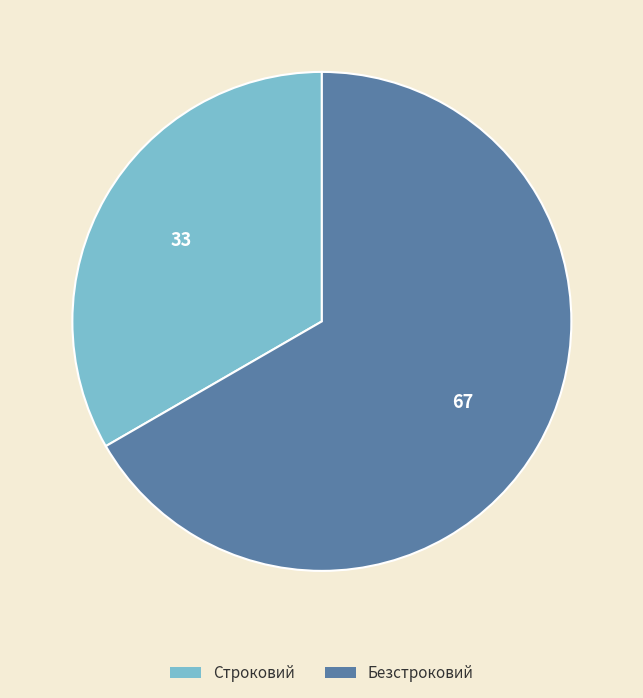

Is there any slice that represents more than half of the pie?

Yes